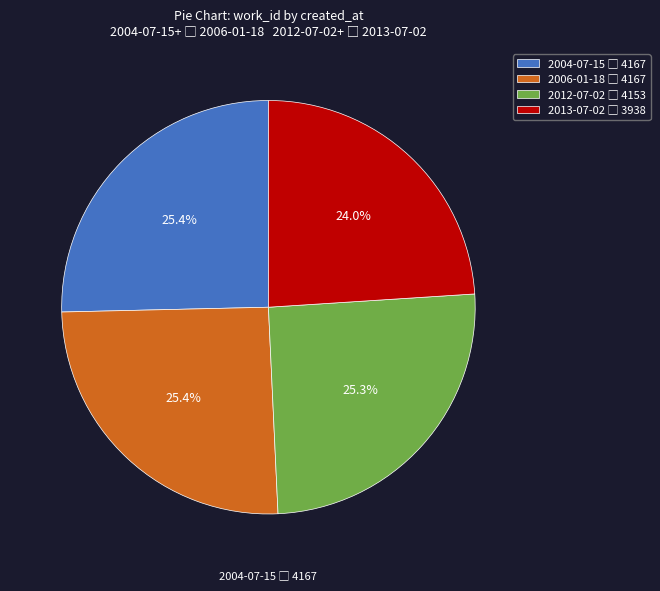

The 2006-01-18 slice represents 25% of the pie. True or false?

True